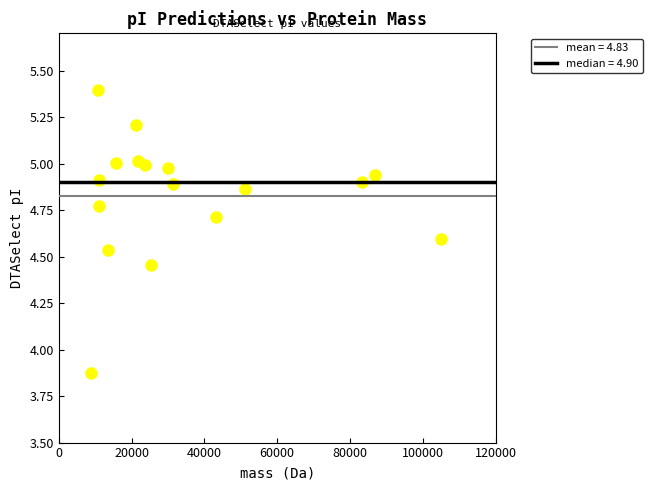

What is the range of X values (max minus min)?

96233.3